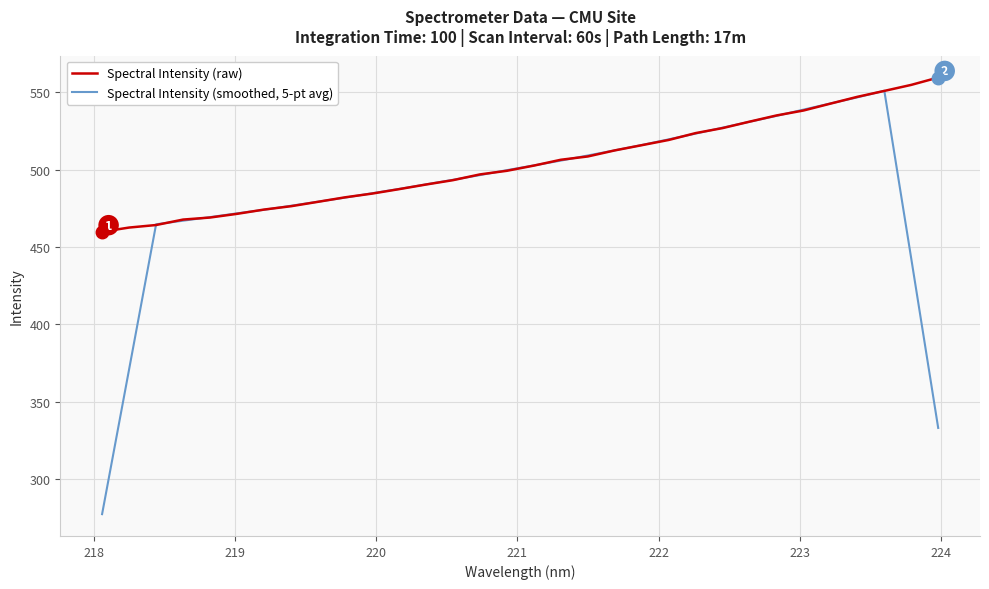

What is the average value of the Spectral Intensity (raw) series?

504.1